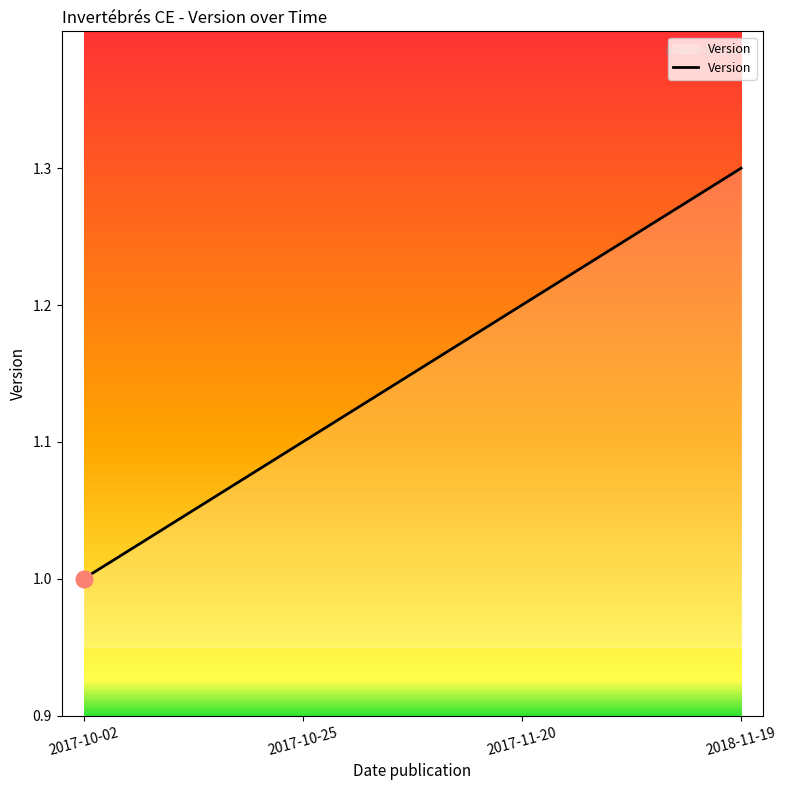

Approximately how many times larger is the value at 2017-10-02 compared to 2017-11-20?

0.8